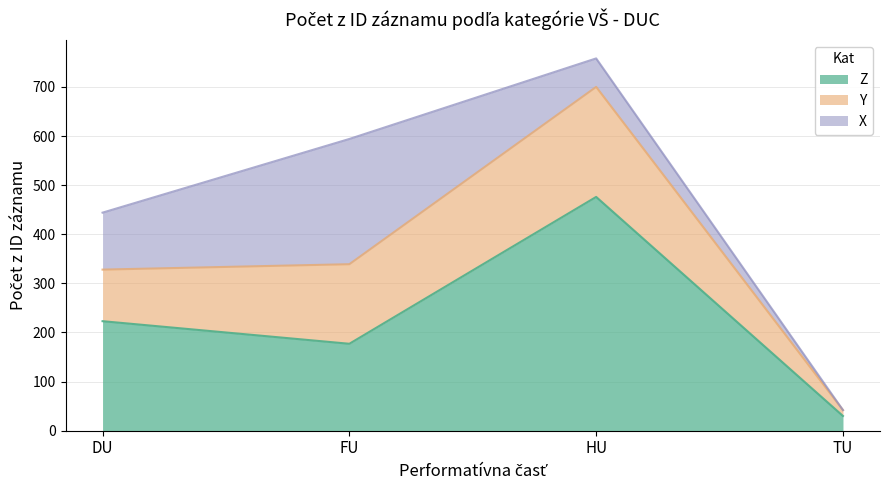

True or false: Y and Z cross at least once.

False